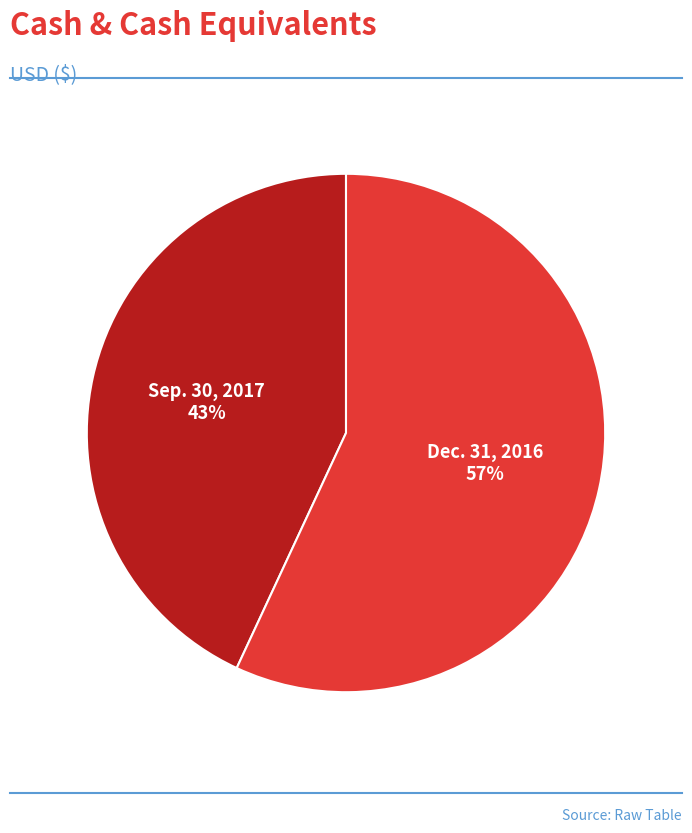

Is it true that Dec. 31, 2016 is 65% of the pie?

False